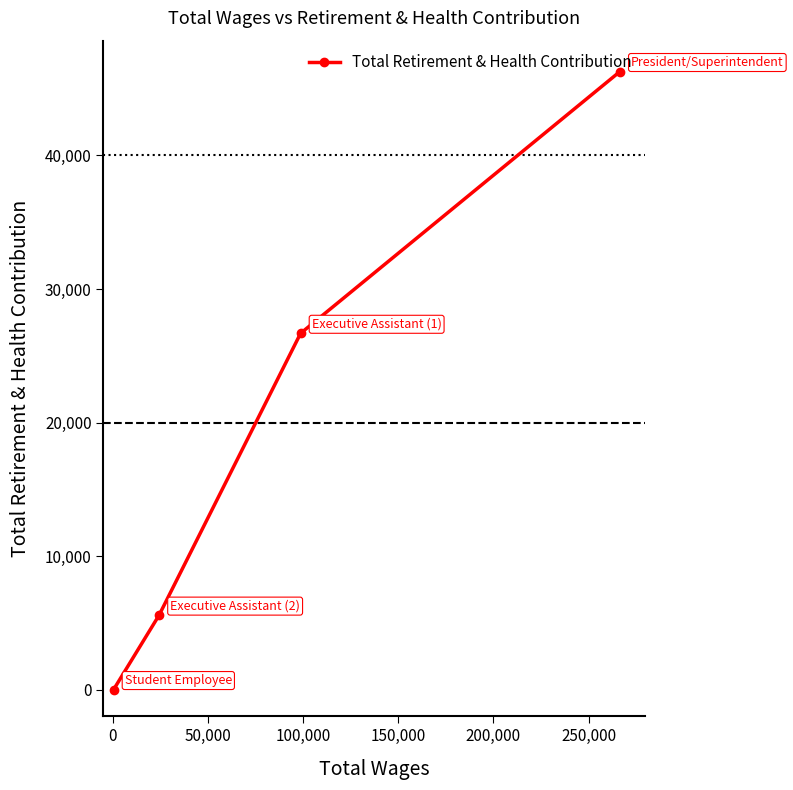

What is the sum of all values?

78531